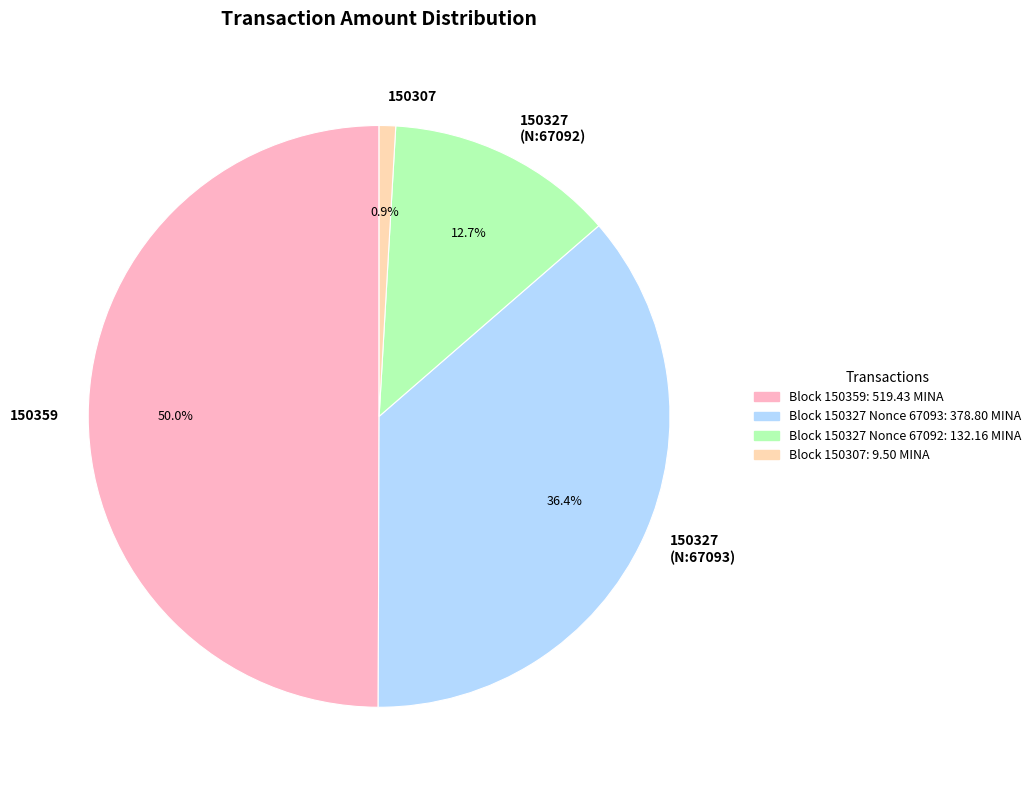

Combined, do 150359 and 150307 account for over 50%?

Yes